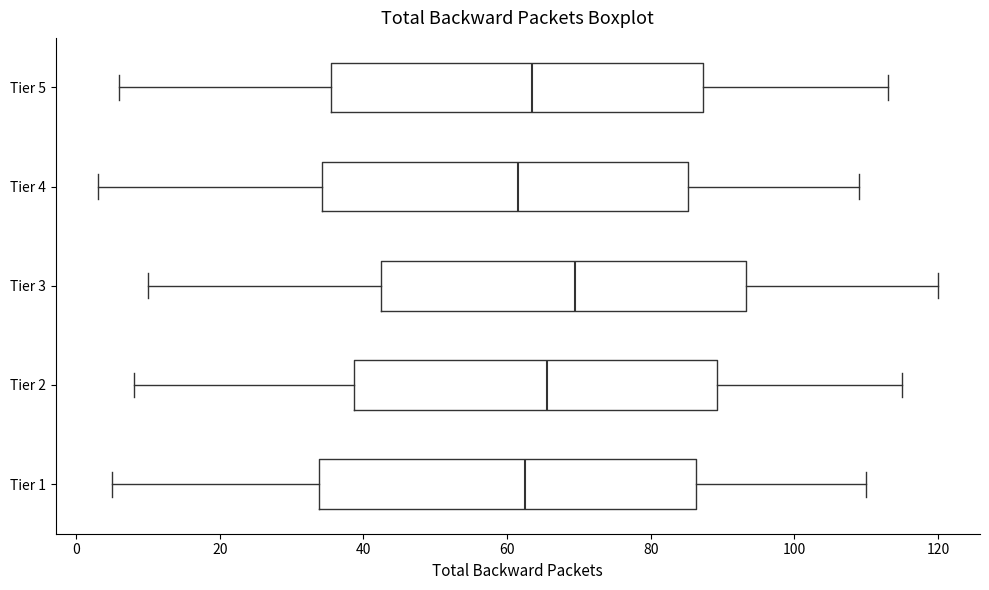

Where does the median line of the box for Tier 5 sit on the x-axis? The values are not printed on the chart, so give them approximately, as read against the axis.

64